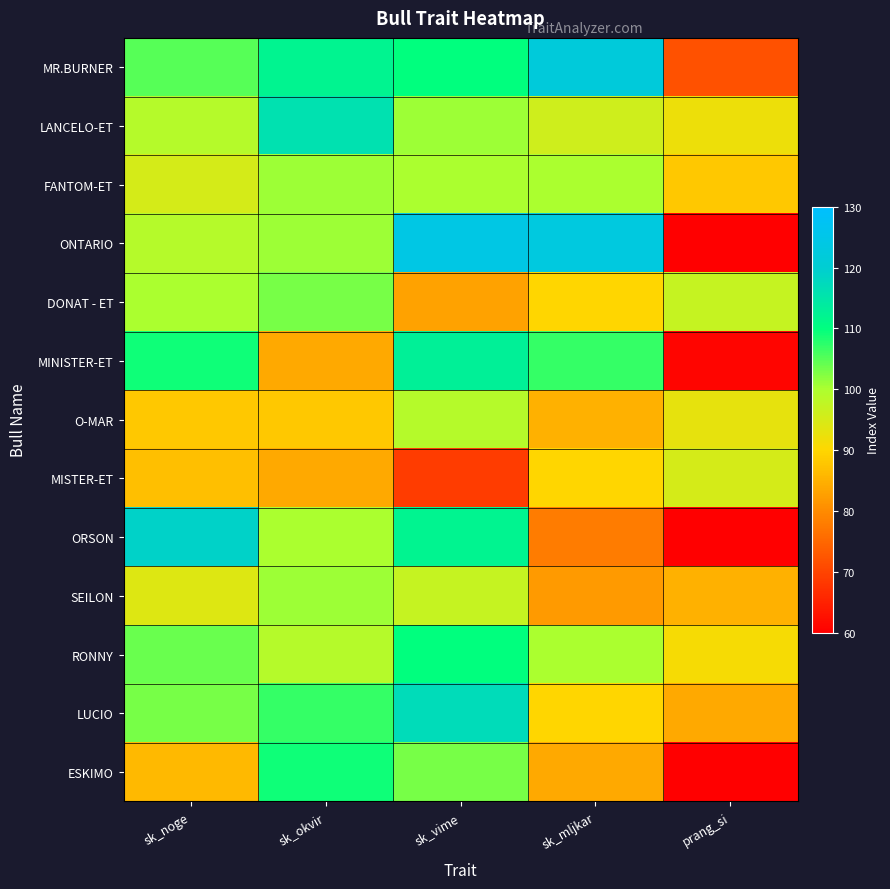

Between sk_vime and sk_mljkar, which series saw the biggest shift?

ORSON